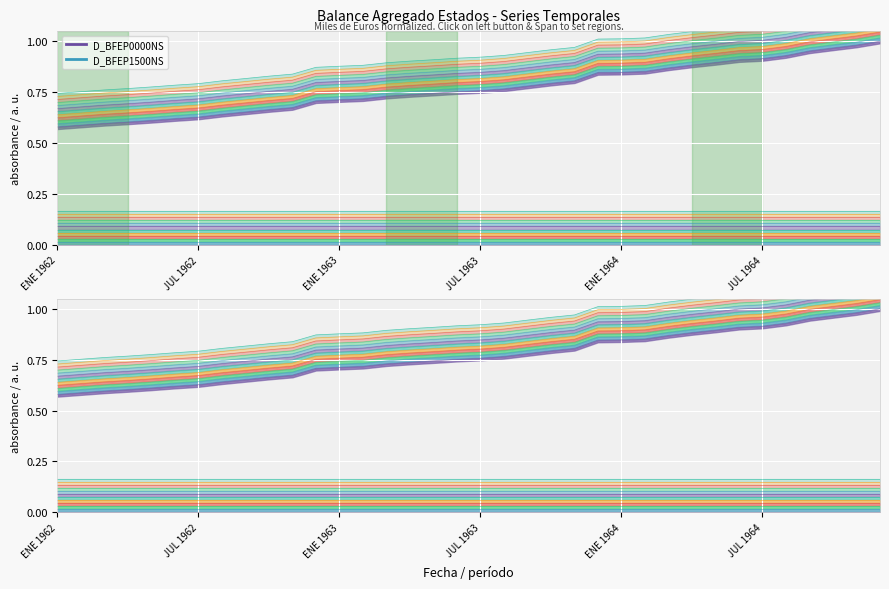

Reading left to right, extract all data points from this chart.

D_BFEP0000NS: 0.6	0.6	0.6	0.6	0.6	0.6	0.6	0.6	0.7	0.7	0.7	0.7	0.7	0.7	0.7	0.7	0.7	0.8	0.8	0.8	0.8	0.8	0.8	0.8	0.8	0.9	0.9	0.9	0.9	0.9	0.9	0.9	1.0	1.0	1.0	1.0
D_BFEP1500NS: 0.0	0.0	0.0	0.0	0.0	0.0	0.0	0.0	0.0	0.0	0.0	0.0	0.0	0.0	0.0	0.0	0.0	0.0	0.0	0.0	0.0	0.0	0.0	0.0	0.0	0.0	0.0	0.0	0.0	0.0	0.0	0.0	0.0	0.0	0.0	0.0